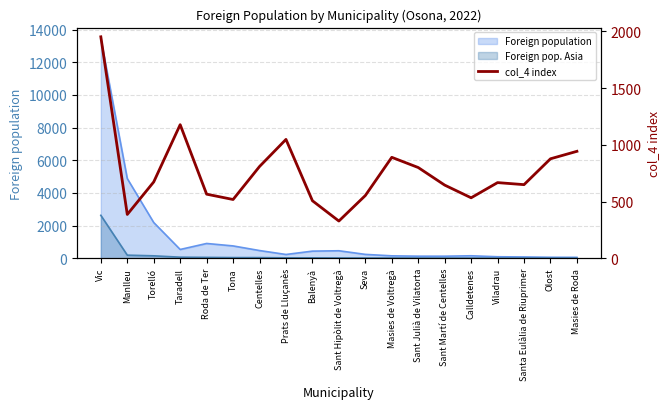

Where is the first local maximum?

Taradell